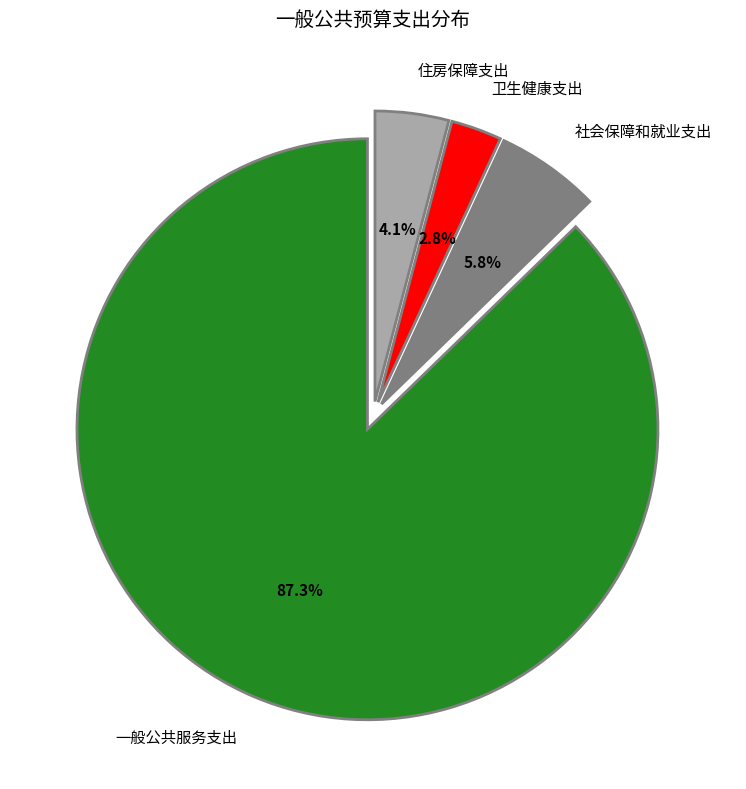

To the nearest percent, what portion does 卫生健康支出 represent?

3%